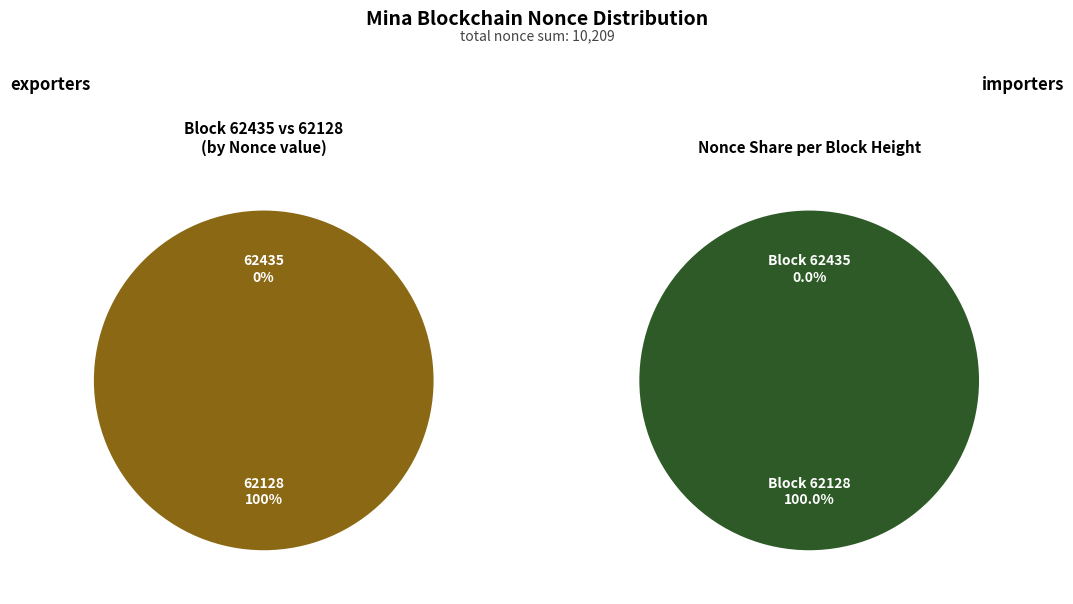

How many segments does this pie chart have?

2